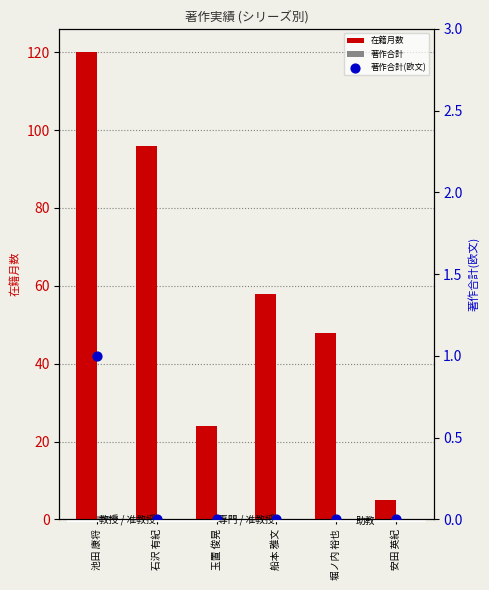

Which series has the largest total across all categories?

在籍月数